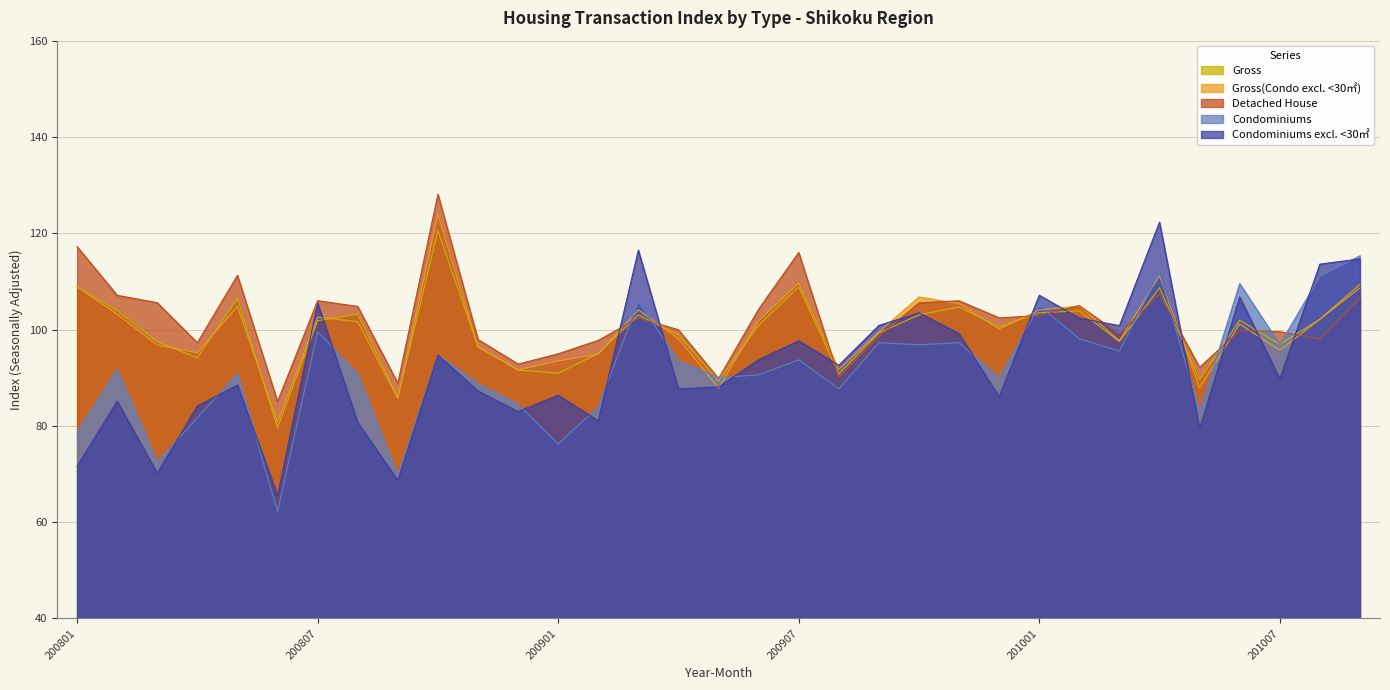

Reading left to right, what are all the values shown in this chart?

Gross: 200801=108.9	200802=103.9	200803=97.5	200804=94.1	200805=106.5	200806=79.6	200807=101.9	200808=103.2	200809=85.9	200810=120.6	200811=96.4	200812=91.6	200901=90.9	200902=95.0	200903=103.0	200904=98.9	200905=89.4	200906=100.9	200907=108.9	200908=90.8	200909=99.3	200910=103.1	200911=104.7	200912=100.5	201001=103.5	201002=103.9	201003=97.5	201004=108.7	201005=89.6	201006=101.9	201007=96.9	201008=102.1	201009=109.4
Gross(Condo excl. <30㎡): 200801=108.9	200802=103.2	200803=96.8	200804=95.2	200805=104.8	200806=80.8	200807=102.6	200808=101.6	200809=85.7	200810=123.9	200811=96.5	200812=91.6	200901=93.5	200902=94.9	200903=104.1	200904=98.1	200905=87.9	200906=101.8	200907=109.7	200908=91.7	200909=99.5	200910=106.8	200911=105.4	200912=100.2	201001=104.0	201002=104.9	201003=97.7	201004=111.2	201005=87.9	201006=101.2	201007=95.7	201008=102.1	201009=108.7
Detached House: 200801=117.2	200802=107.1	200803=105.6	200804=97.3	200805=111.3	200806=85.1	200807=106.0	200808=104.8	200809=88.9	200810=128.1	200811=97.9	200812=92.8	200901=95.0	200902=97.8	200903=102.4	200904=100.0	200905=89.8	200906=104.2	200907=116.0	200908=90.1	200909=98.5	200910=105.6	200911=106.0	200912=102.5	201001=102.9	201002=105.0	201003=99.1	201004=107.4	201005=92.2	201006=99.8	201007=99.6	201008=98.1	201009=106.5
Condominiums: 200801=78.7	200802=91.8	200803=72.5	200804=81.7	200805=90.8	200806=62.2	200807=99.6	200808=90.8	200809=69.7	200810=94.7	200811=88.8	200812=84.5	200901=76.3	200902=83.9	200903=105.8	200904=93.5	200905=90.0	200906=90.6	200907=93.7	200908=87.7	200909=97.3	200910=96.8	200911=97.3	200912=90.0	201001=104.9	201002=98.1	201003=95.5	201004=111.9	201005=83.0	201006=109.5	201007=96.9	201008=111.0	201009=115.3
Condominiums excl. <30㎡: 200801=71.6	200802=85.1	200803=70.2	200804=84.2	200805=88.5	200806=65.5	200807=105.5	200808=80.7	200809=68.7	200810=94.7	200811=87.3	200812=83.0	200901=86.4	200902=81.1	200903=116.5	200904=87.7	200905=88.1	200906=93.7	200907=97.7	200908=92.6	200909=100.9	200910=103.5	200911=99.2	200912=86.0	201001=107.1	201002=102.4	201003=100.8	201004=122.3	201005=79.4	201006=106.8	201007=89.8	201008=113.6	201009=114.7